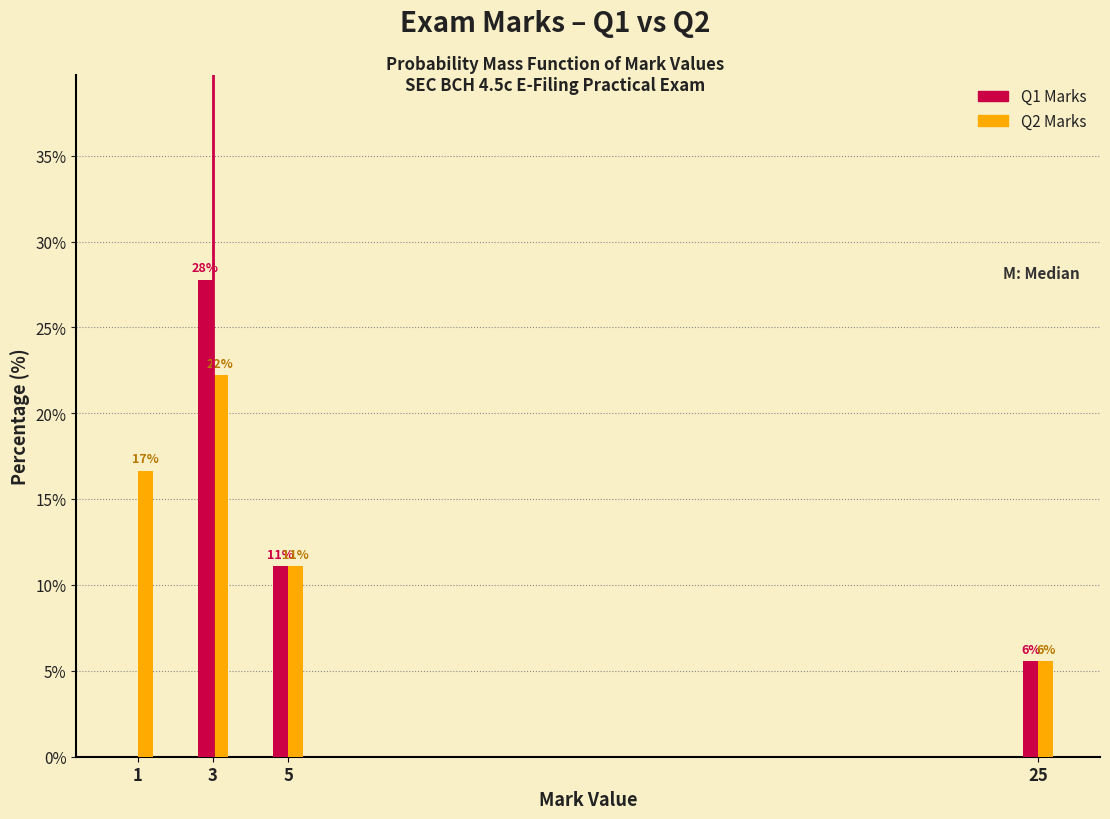

How many groups of bars are there?

4